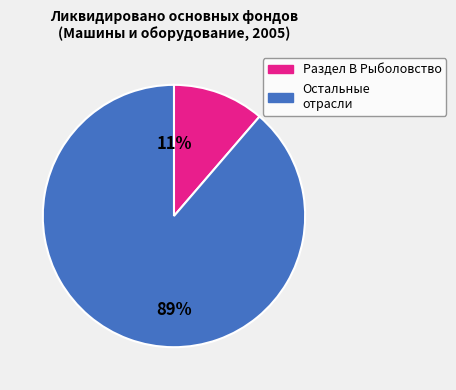

Is there any slice that represents more than half of the pie?

Yes